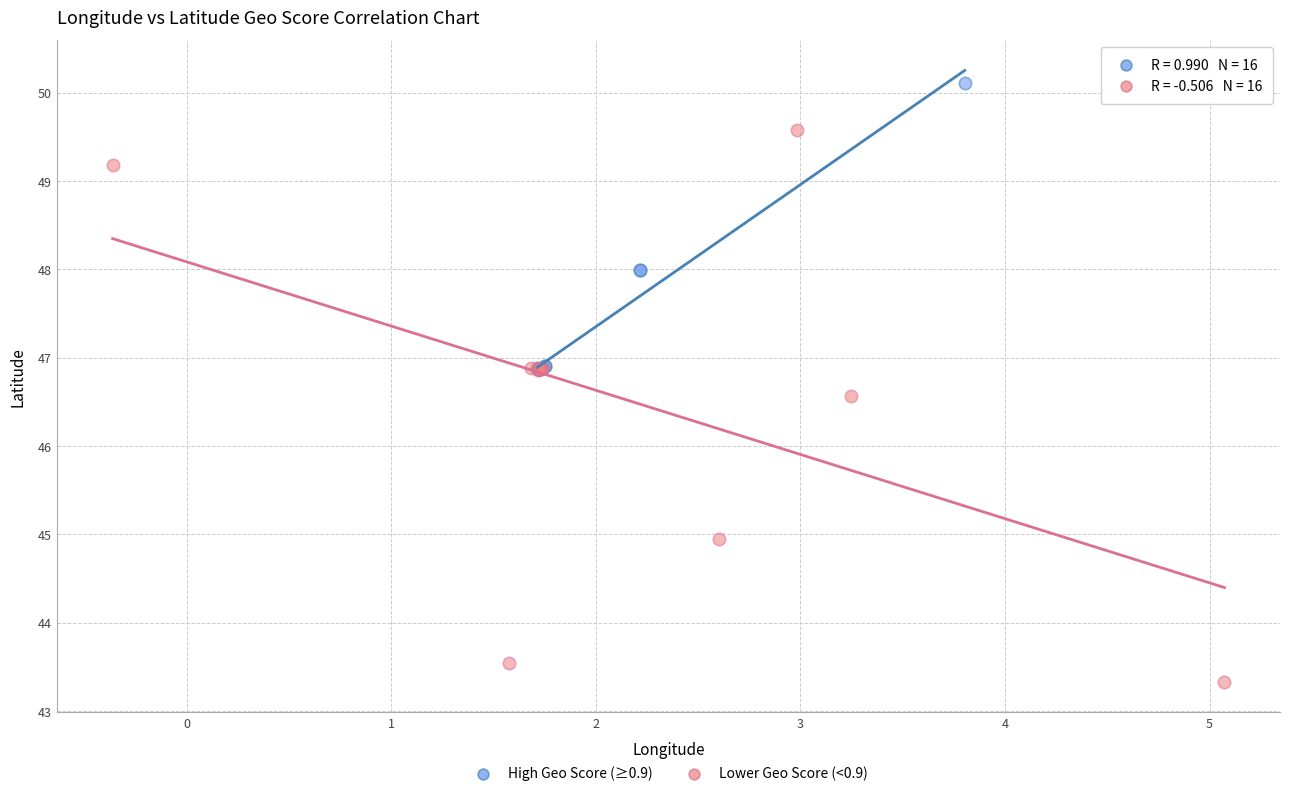

Which series has the widest spread of Y values?

Lower Geo Score (<0.9)